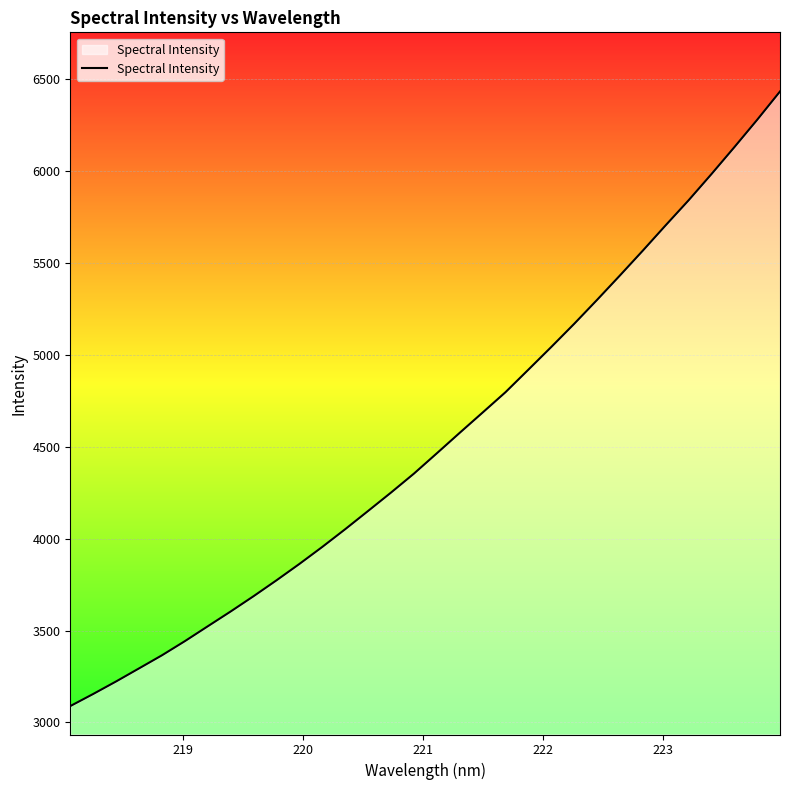

What is the minimum value shown in the chart?

3089.2